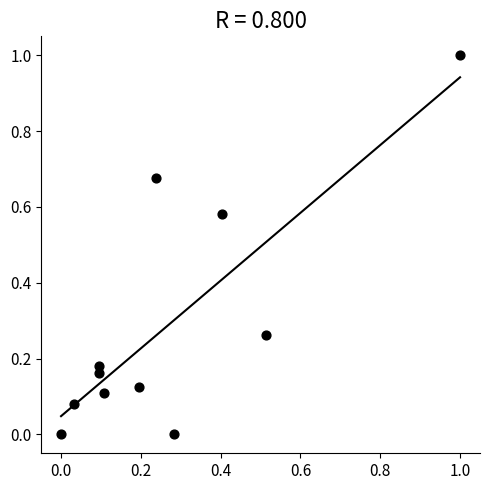

What is the range of Y values (max minus min)?

1.0